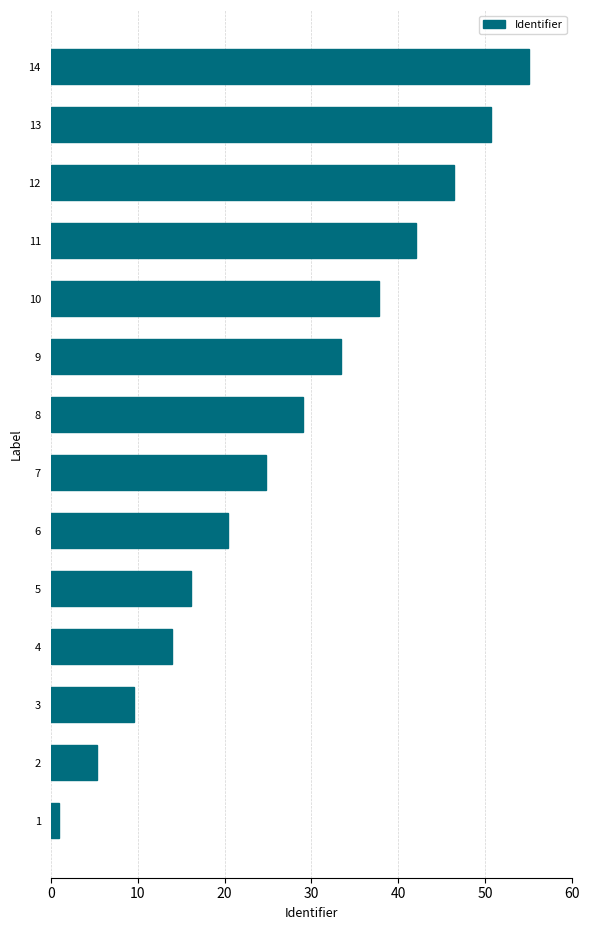

What is the average value?

27.5